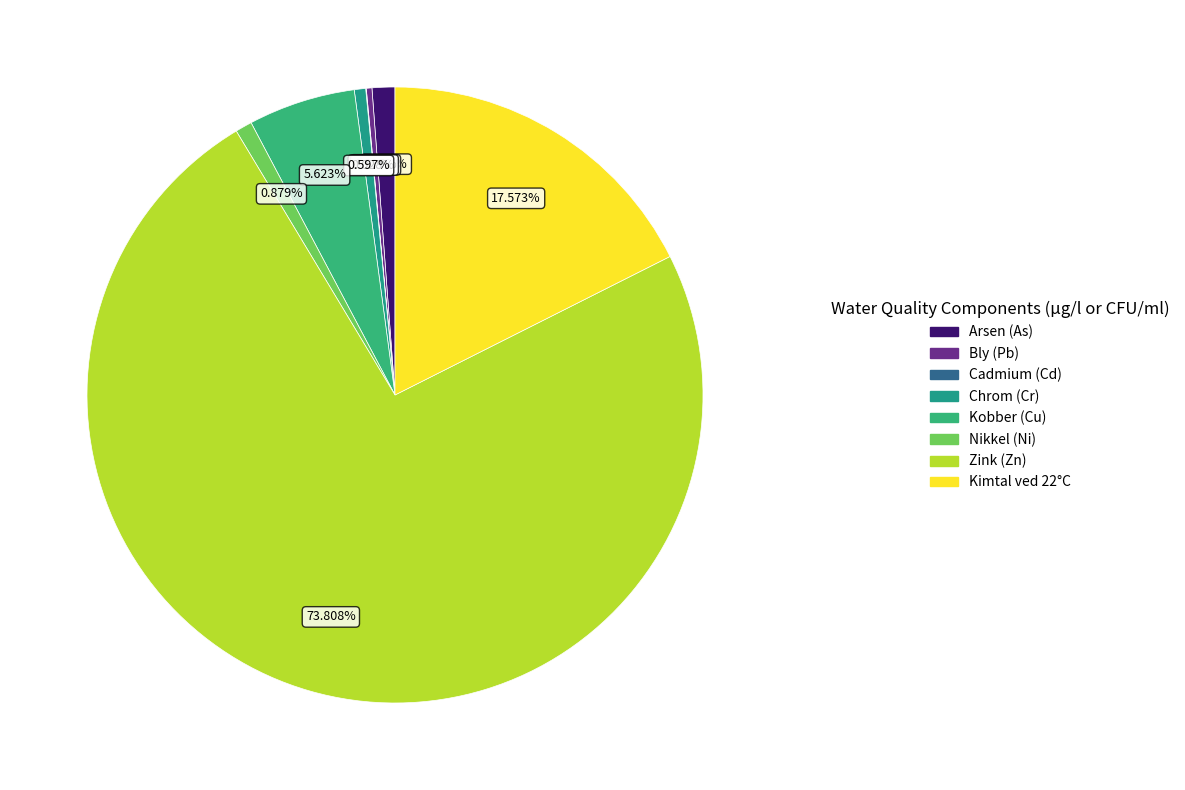

How many segments does this pie chart have?

8